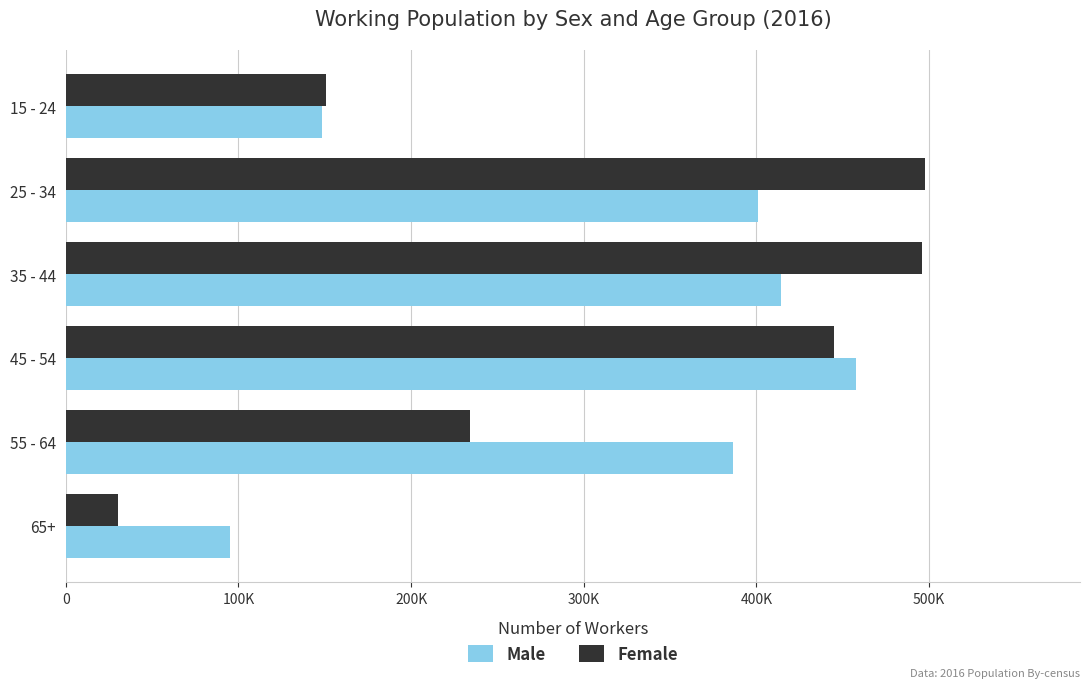

What is the label of the 4th bar from the right?

35 - 44